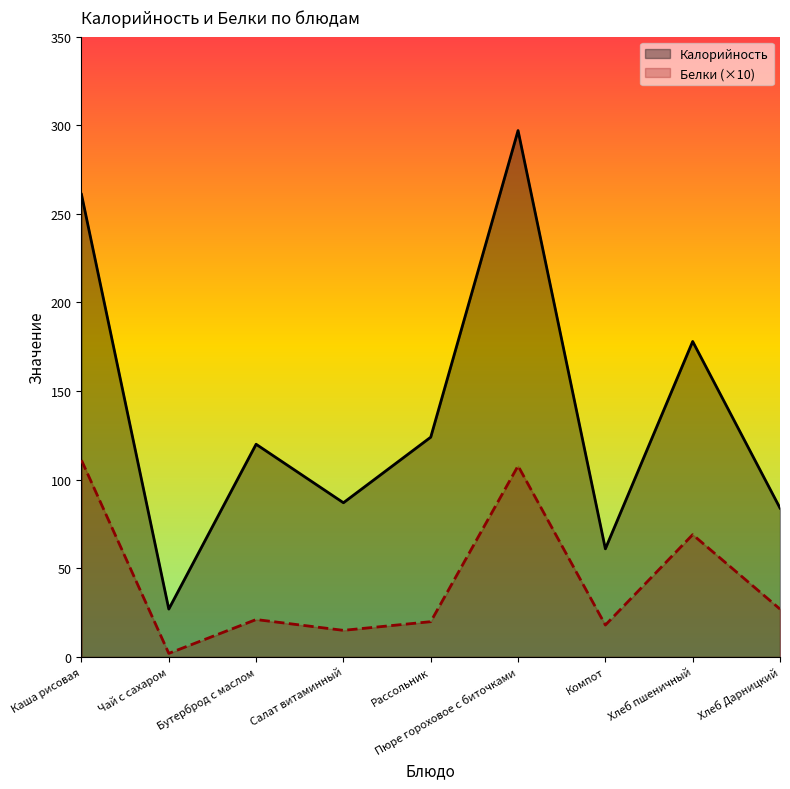

What is the value of the Белки point at the 5th from the left?

19.9